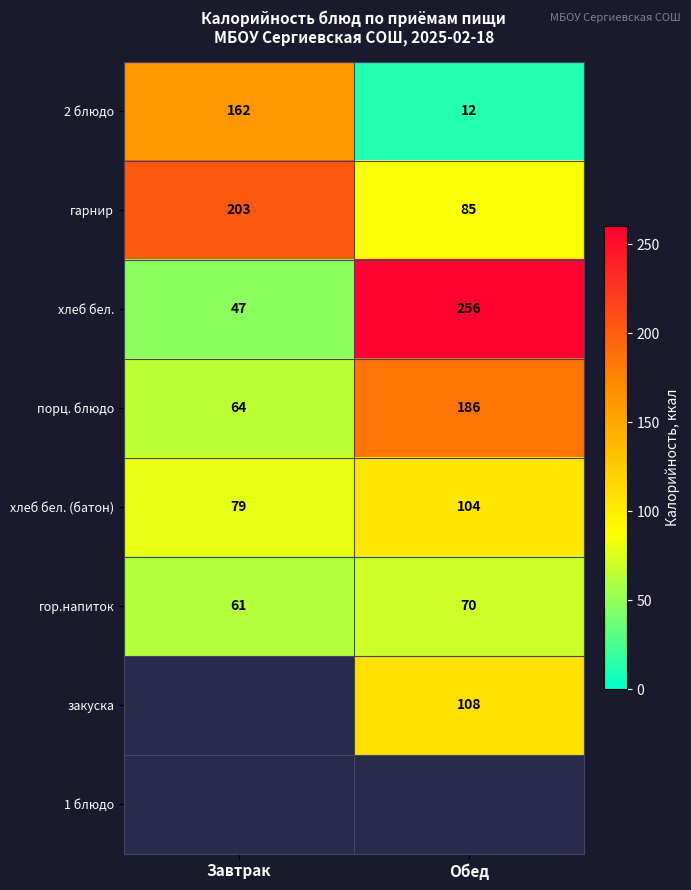

Rank the categories by 2 блюдо value from highest to lowest.

Завтрак, Обед